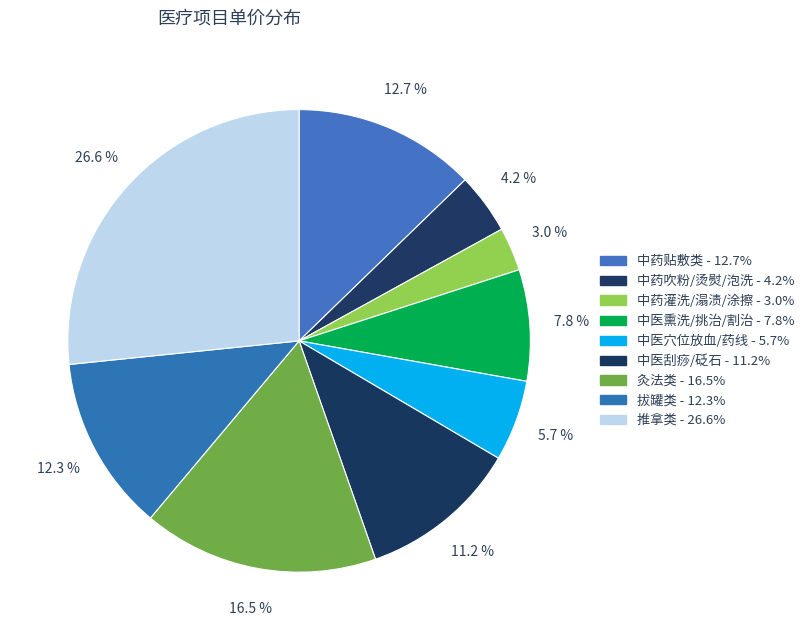

How many slices are in this pie chart?

9